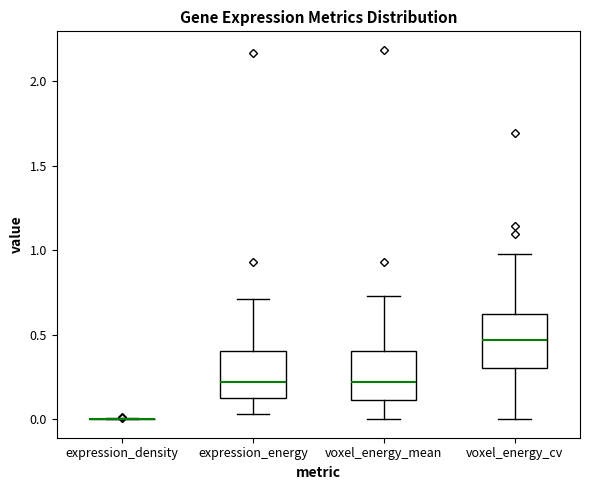

Where is the upper edge of the box for voxel_energy_mean on the y-axis? The values are not printed on the chart, so give them approximately, as read against the axis.

0.40